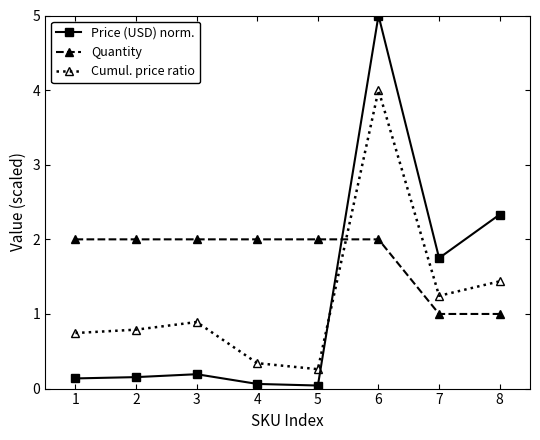

Between 4 and 7, which series saw the biggest shift?

Price (USD) norm.